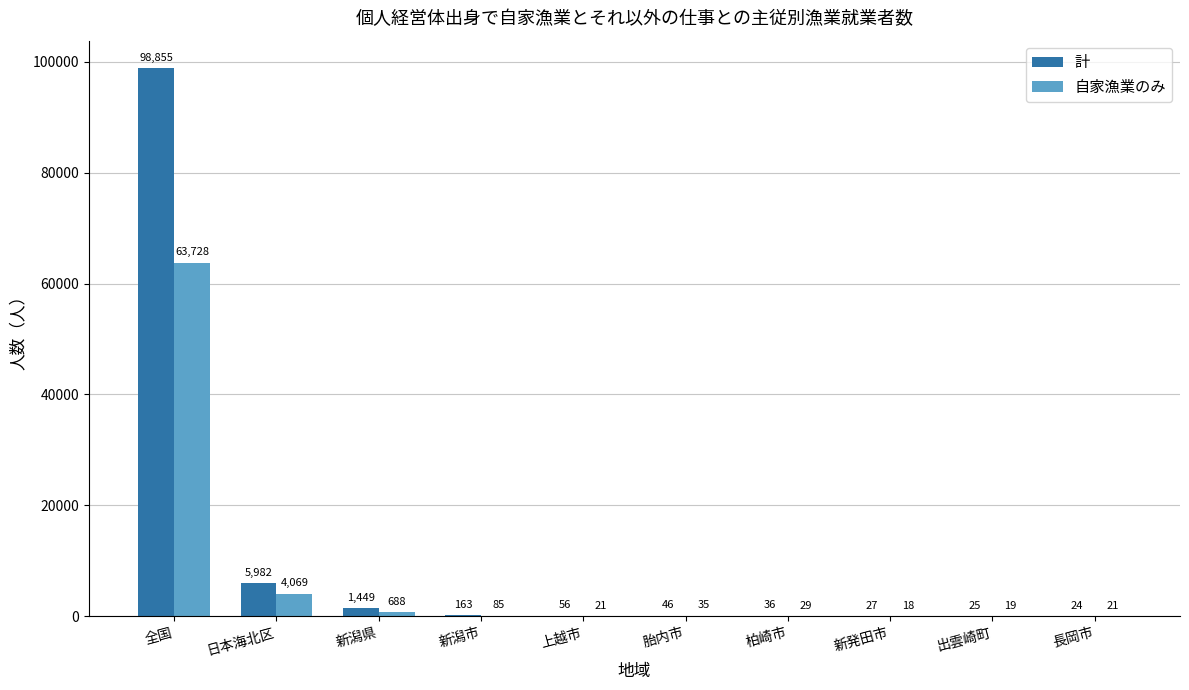

Which category has the highest value in the 計 series?

全国